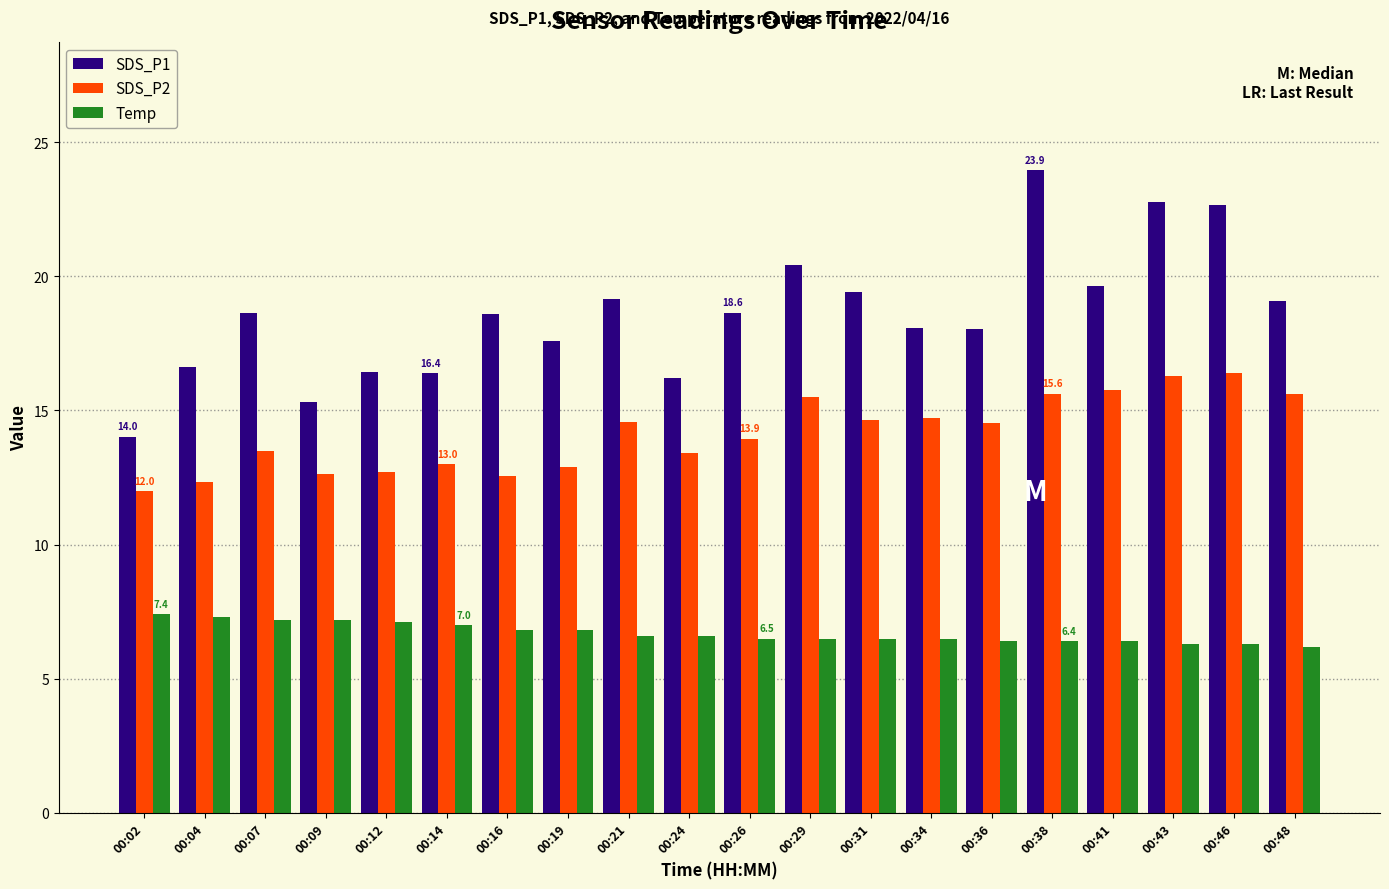

The SDS_P1 series shows 5.5 at 00:34. True or false?

False